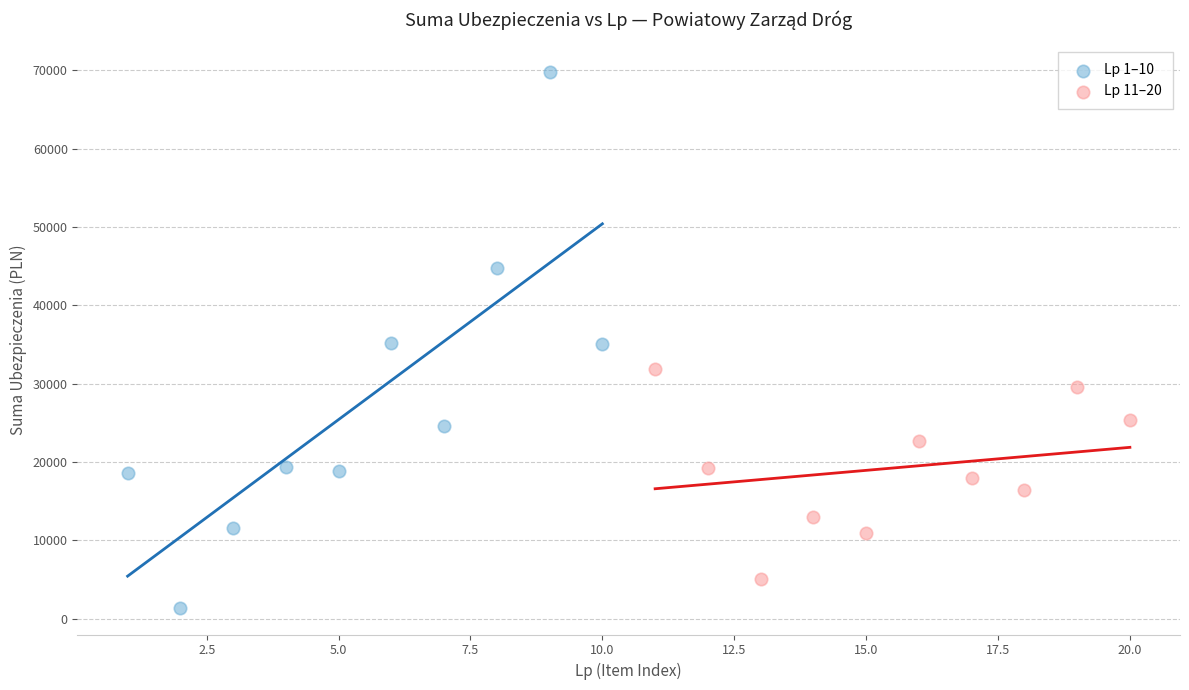

Which series reaches the maximum Y coordinate?

Lp 1–10